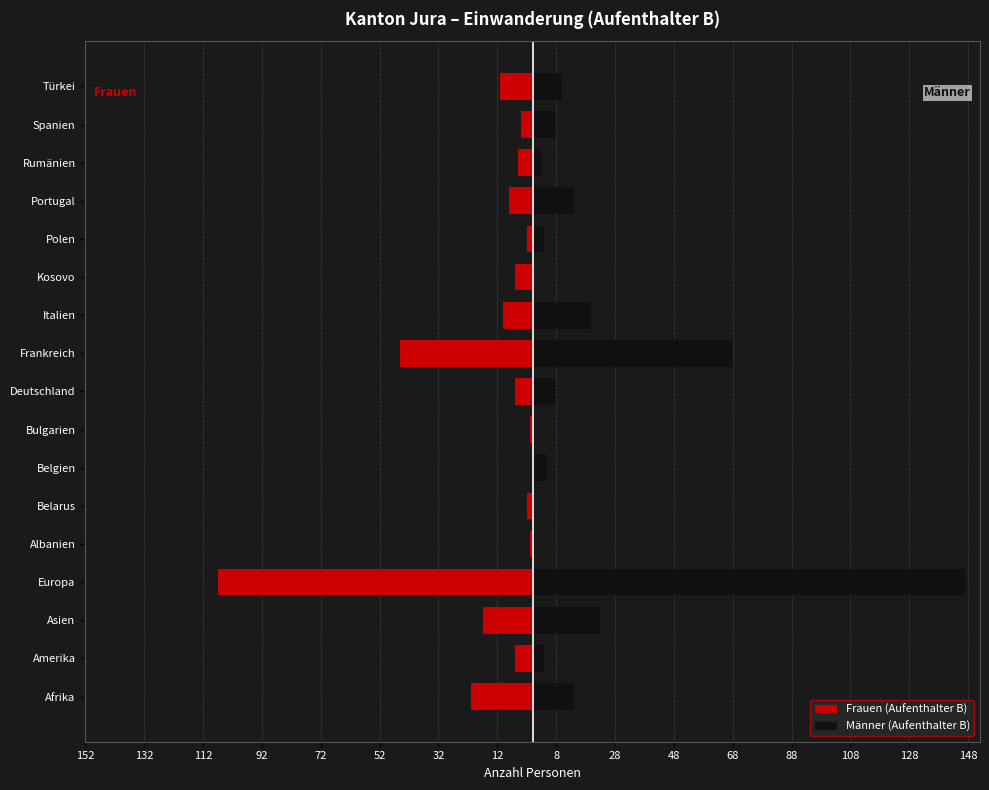

Which series has the largest total across all categories?

Männer (Aufenthalter B)